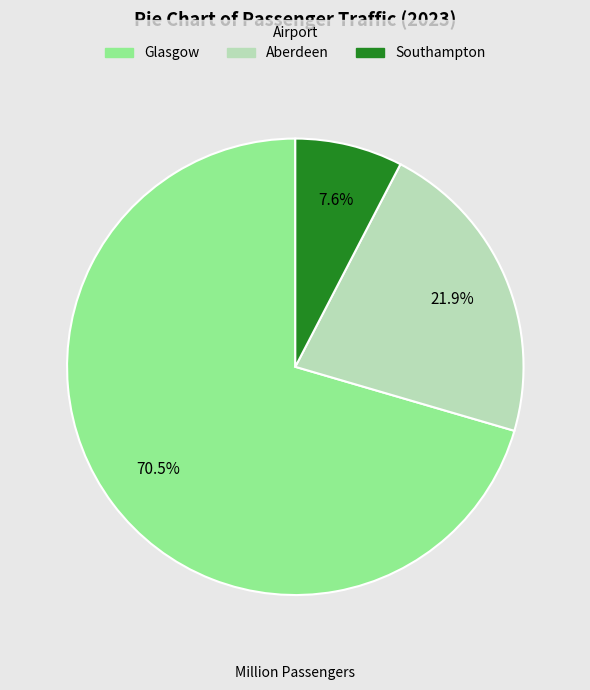

To the nearest percent, what percentage of the pie is Aberdeen?

22%